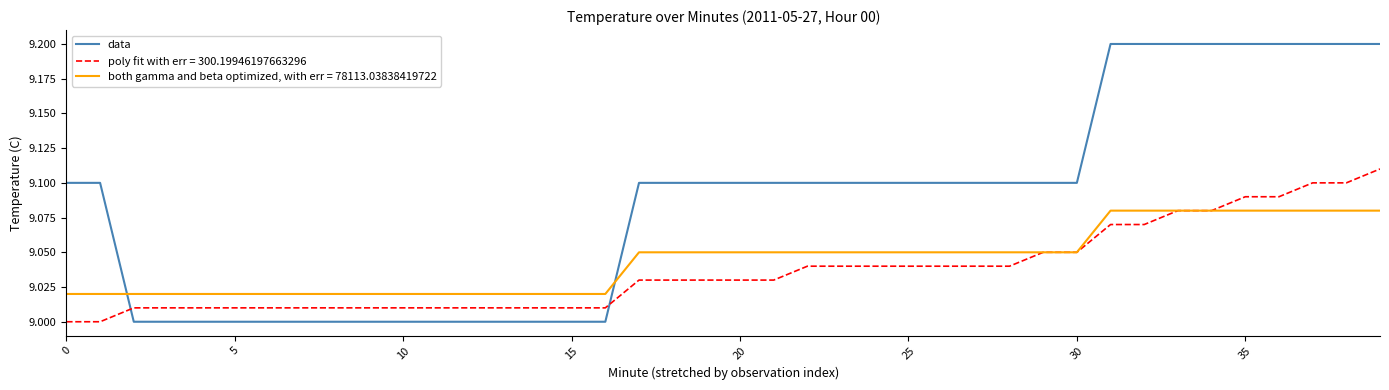

Which series has the widest spread of values?

data